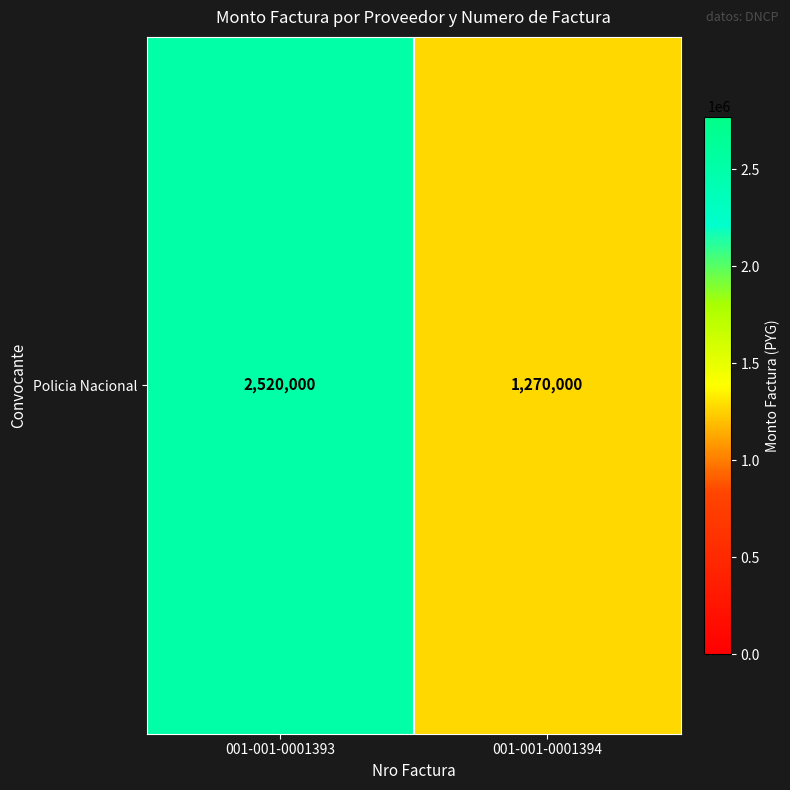

How many values are between 1270000 and 2520000?

2